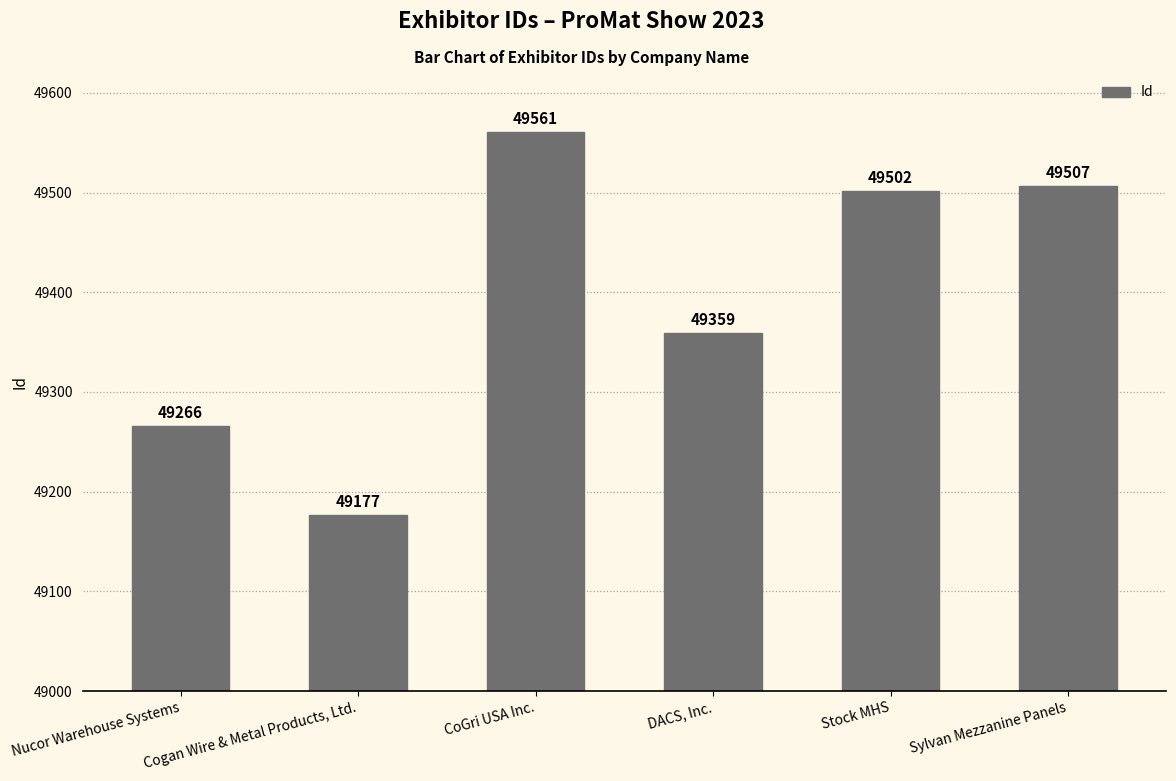

List the labels in order of value, smallest first.

Cogan Wire & Metal Products, Ltd., Nucor Warehouse Systems, DACS, Inc., Stock MHS, Sylvan Mezzanine Panels, CoGri USA Inc.